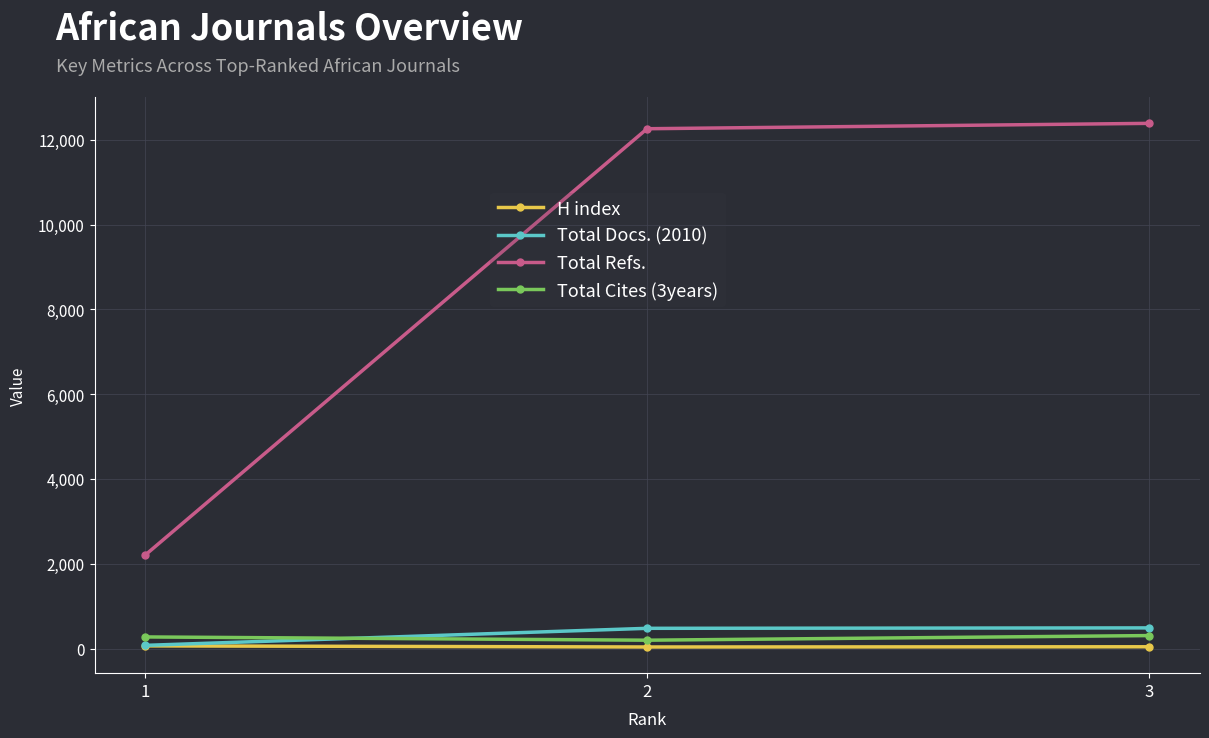

How many values in the H index series are below 48?

1